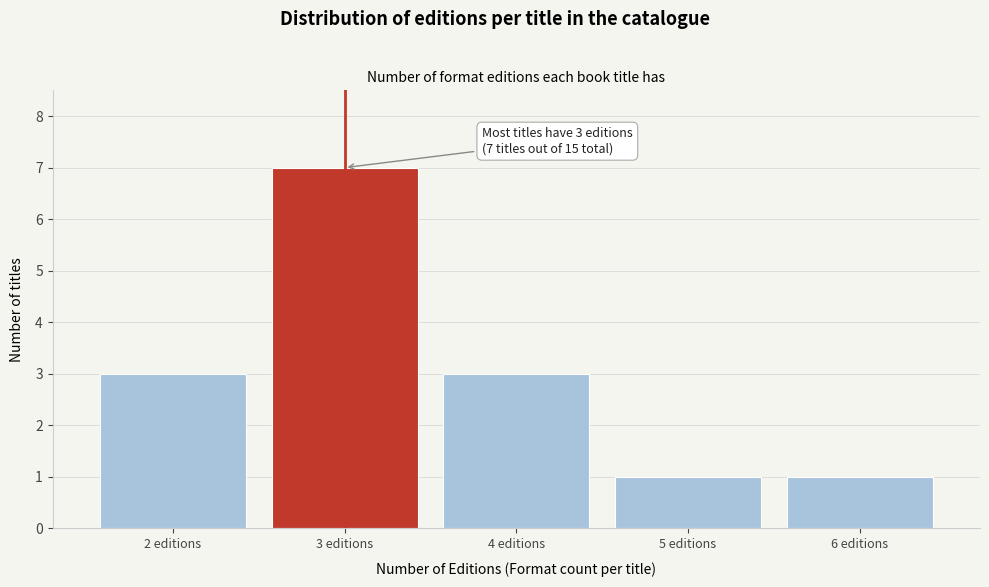

Which range on the x-axis has the tallest bar?

2.5 to 3.5